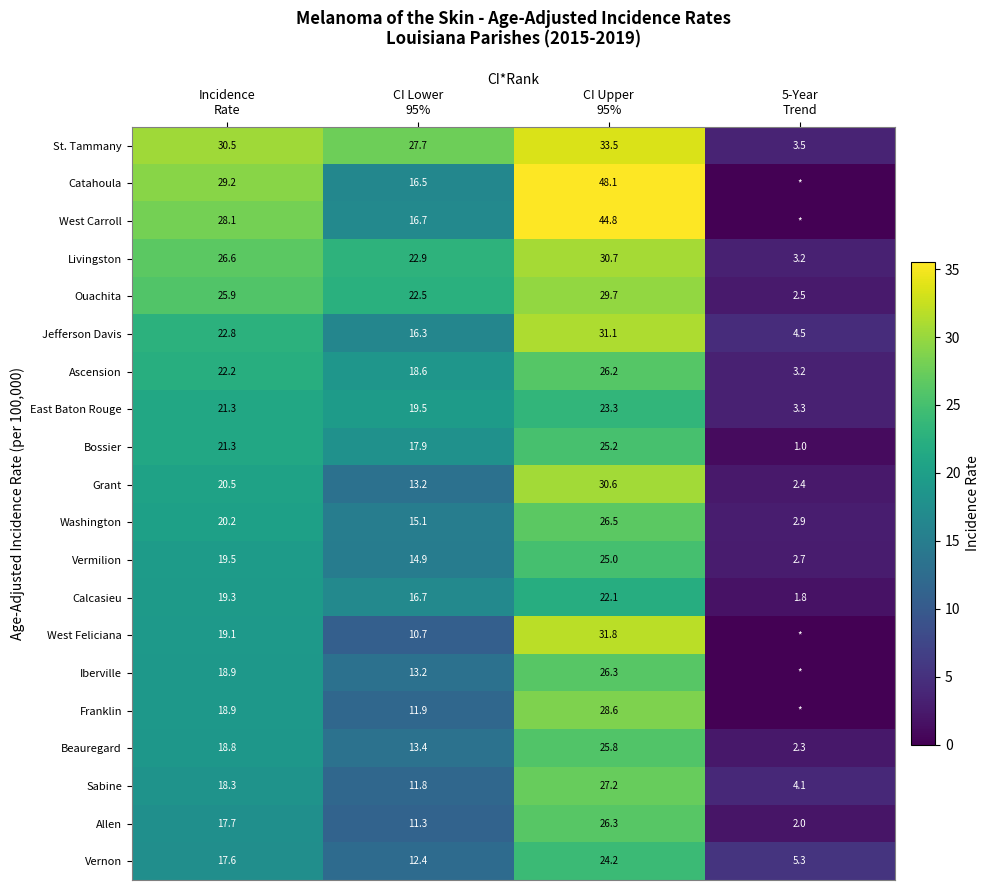

Is the value of West Carroll at CI Upper 95% greater than the value of Sabine at 5-Year Trend?

Yes